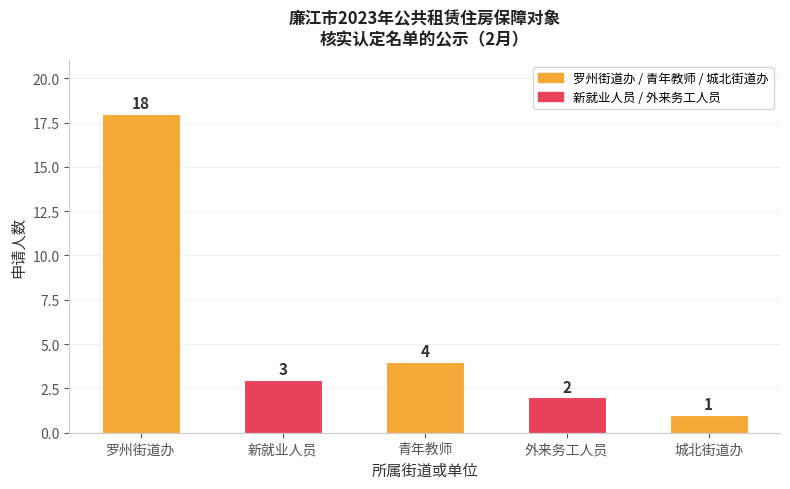

The chart shows a value of 4 at 青年教师. True or false?

True